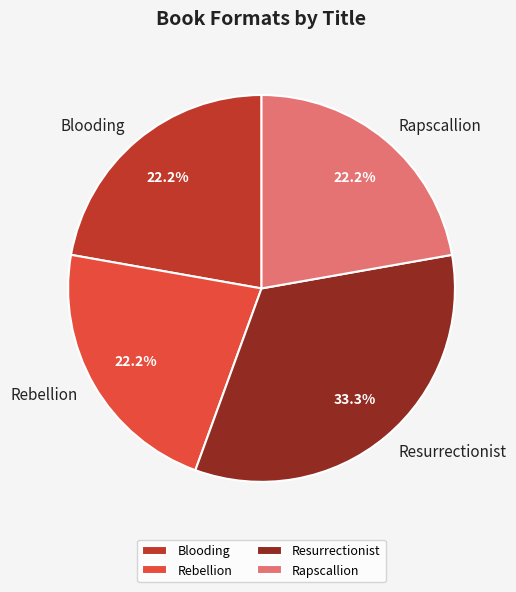

Is it true that Resurrectionist is 33% of the pie?

True